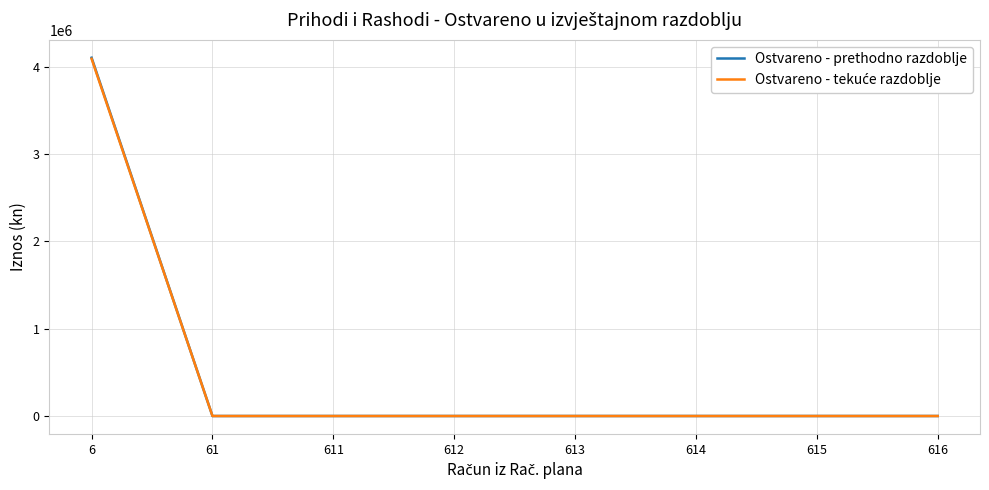

What is the difference between the Ostvareno - prethodno razdoblje values at 611 and 6?

4101083.0